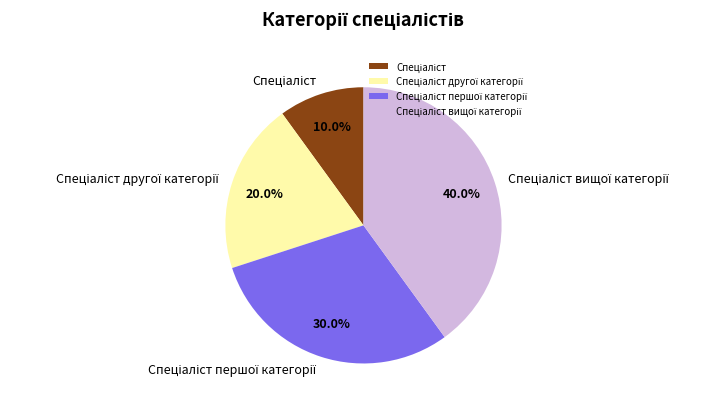

Does any single category account for the majority?

No